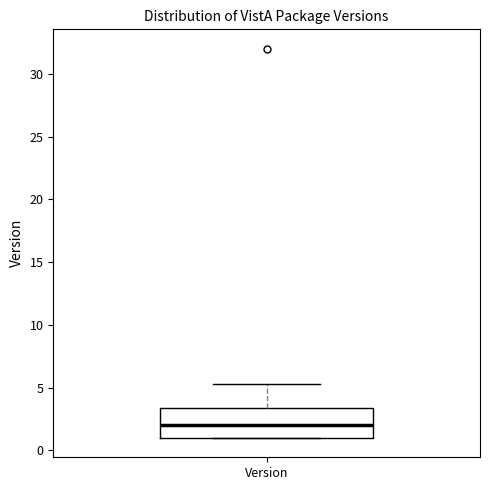

Where does the median line of the box for Version sit on the y-axis? The values are not printed on the chart, so give them approximately, as read against the axis.

2.0